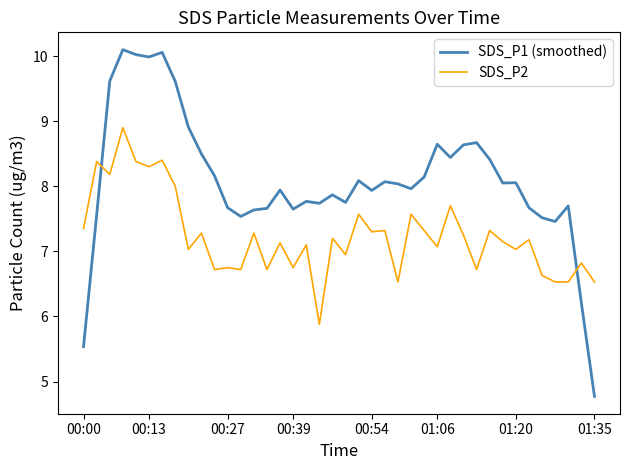

How many intersections are there between SDS_P2 and SDS_P1 (smoothed)?

2